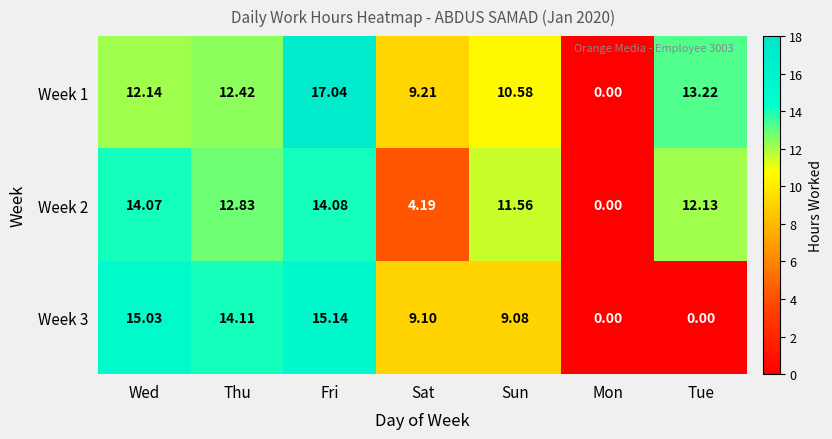

At which category does the chart reach its peak across all series?

Fri